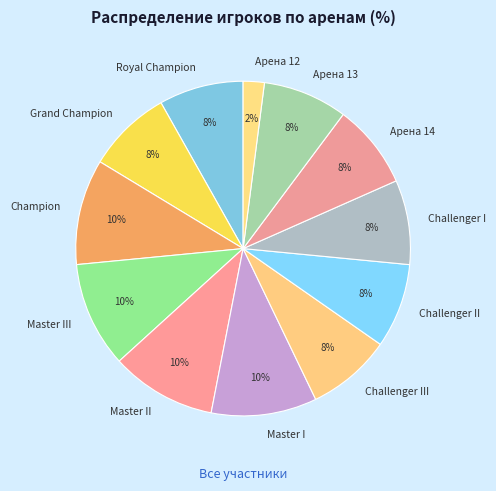

Which has a higher value, Арена 13 or Арена 12?

Арена 13